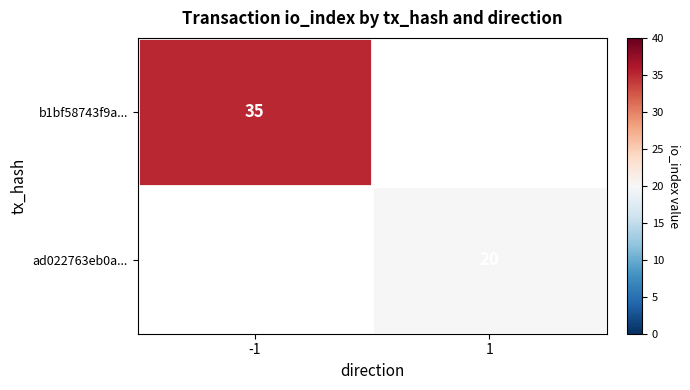

The b1bf58743f9a... series shows 35 at -1. True or false?

True